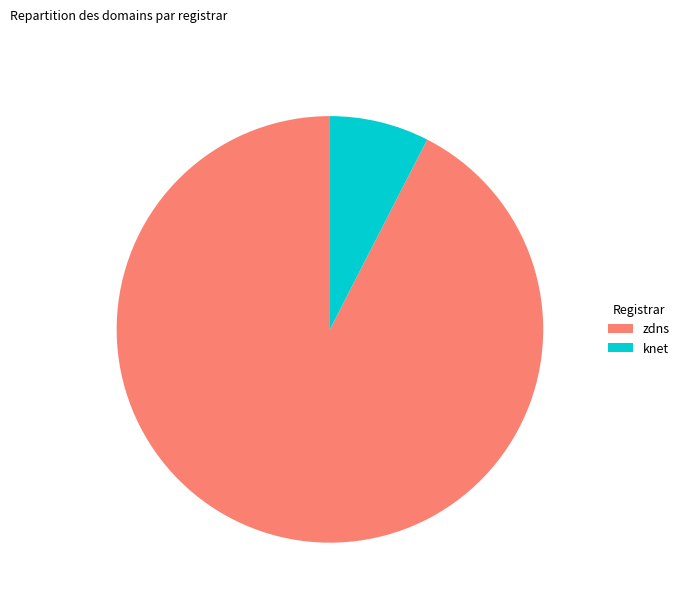

How many slices are in this pie chart?

2